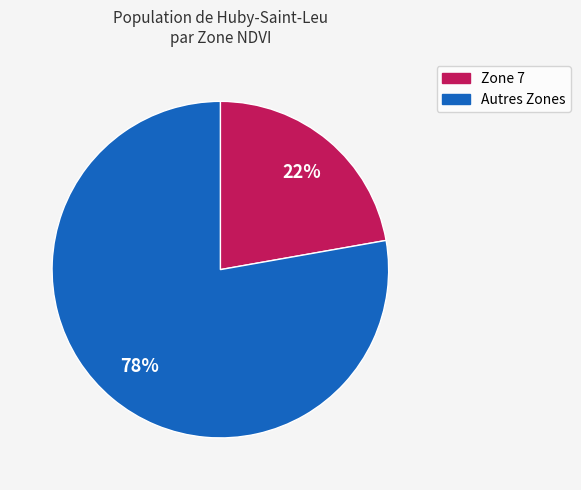

Does any single category account for the majority?

Yes